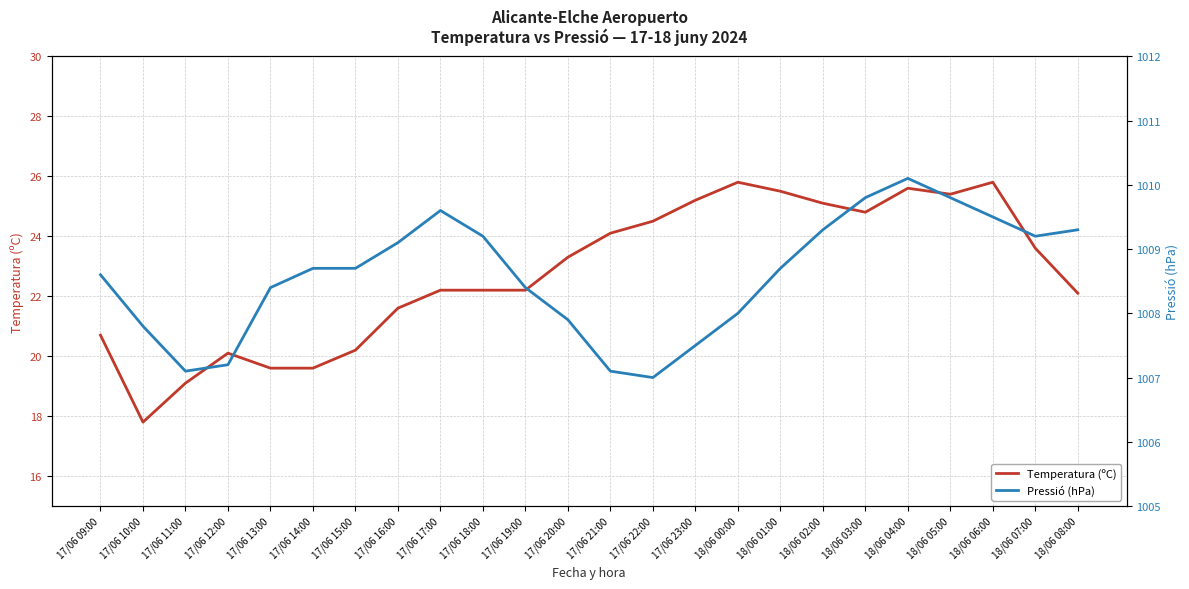

Rank the series by their maximum value, from lowest to highest.

Temperatura (ºC), Pressió (hPa)